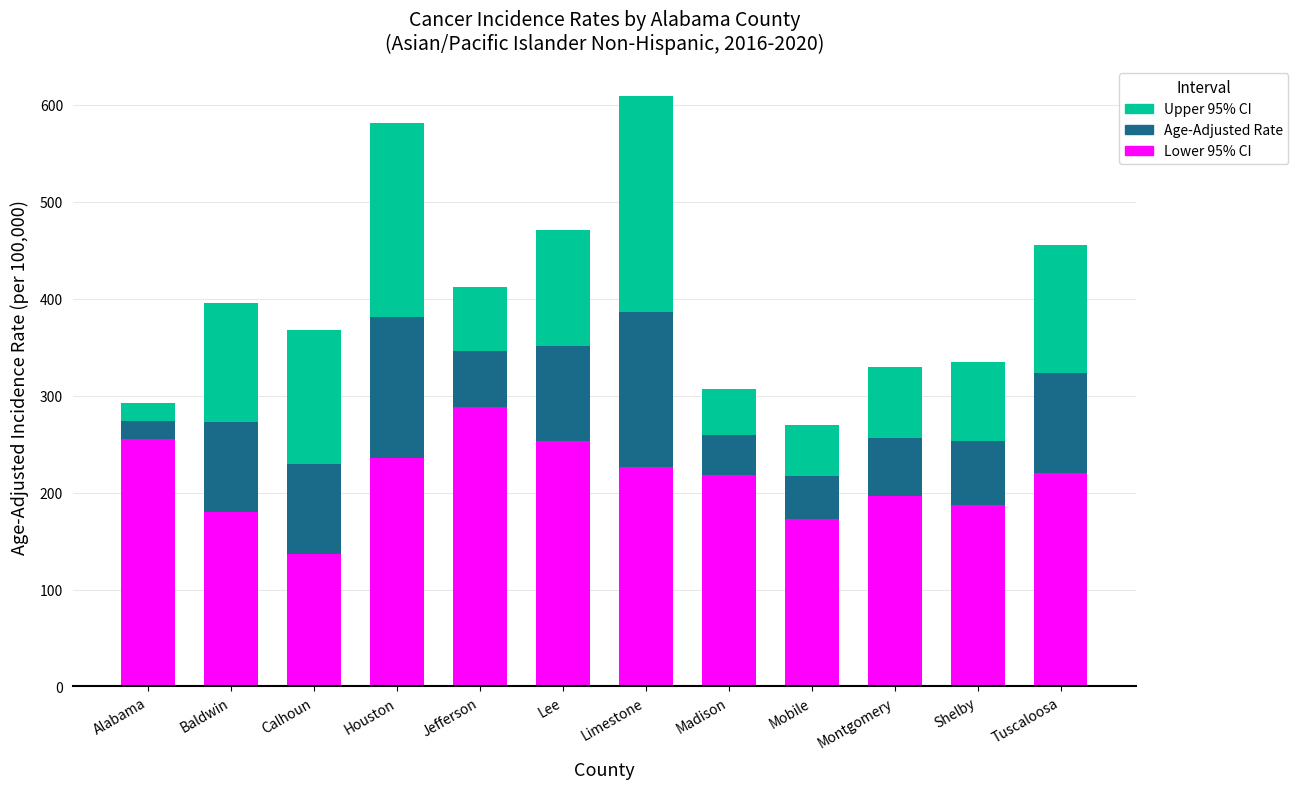

What is the maximum value for Lower 95% CI?

287.8